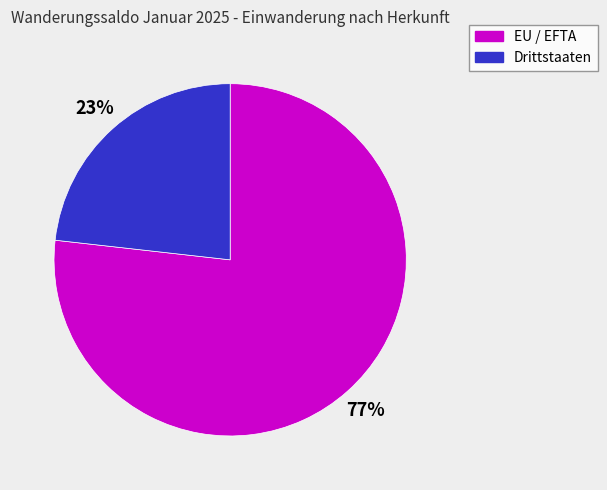

Does Drittstaaten account for over 50% of the chart?

No